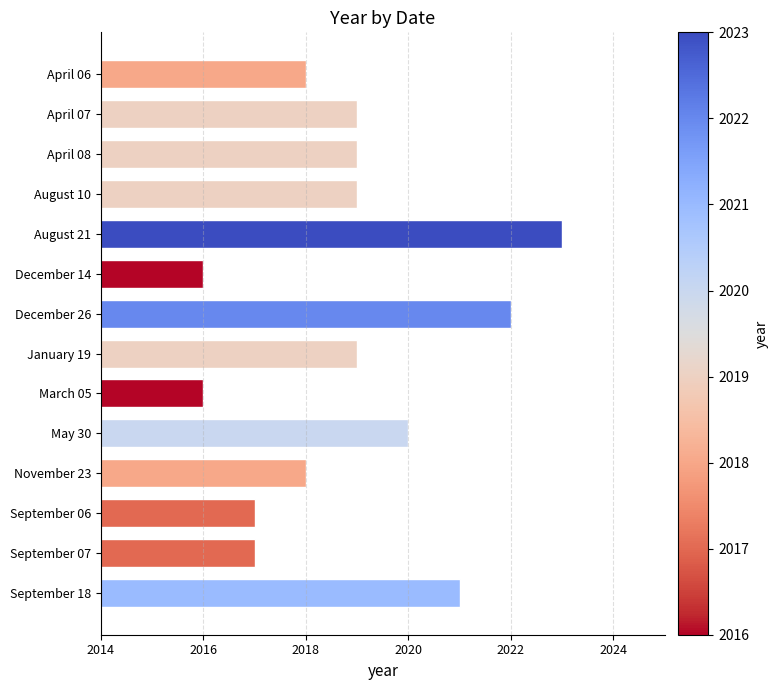

Which category has the highest value across all series?

August 21